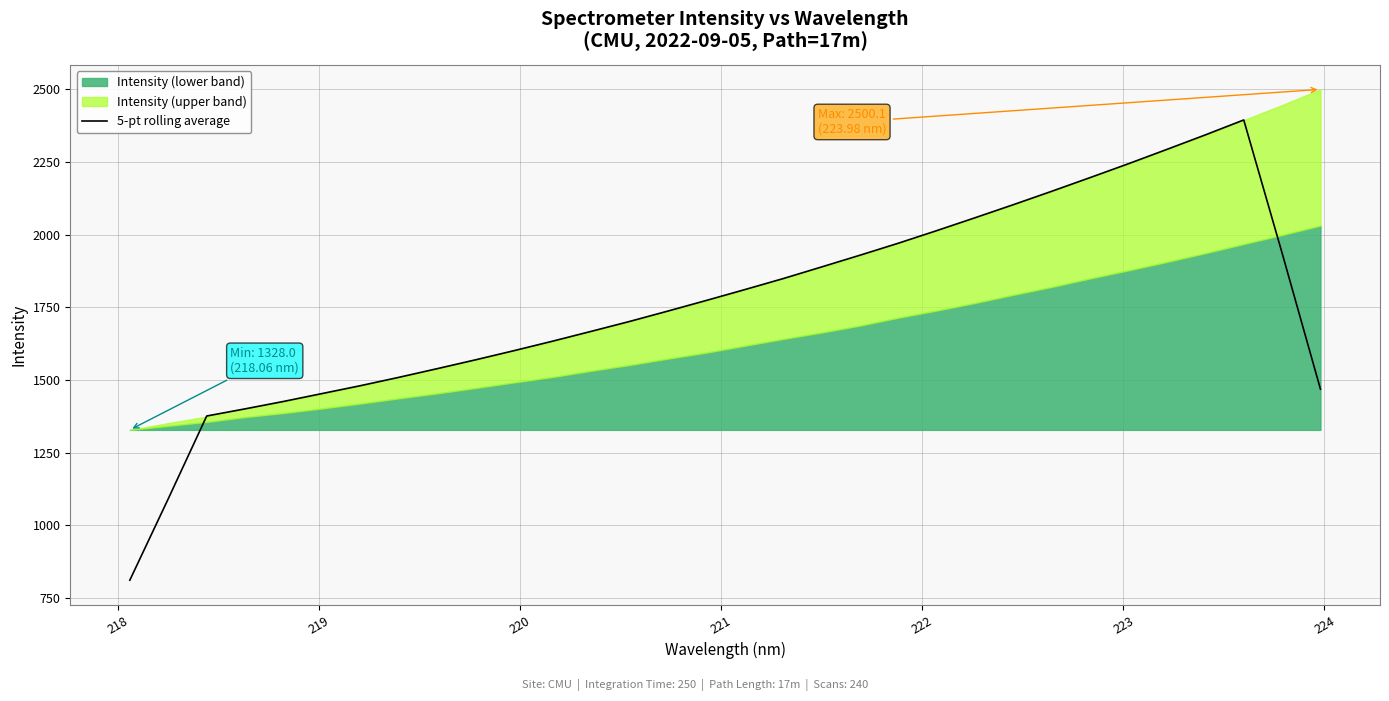

What is the maximum value for 5-pt rolling average?

2394.8